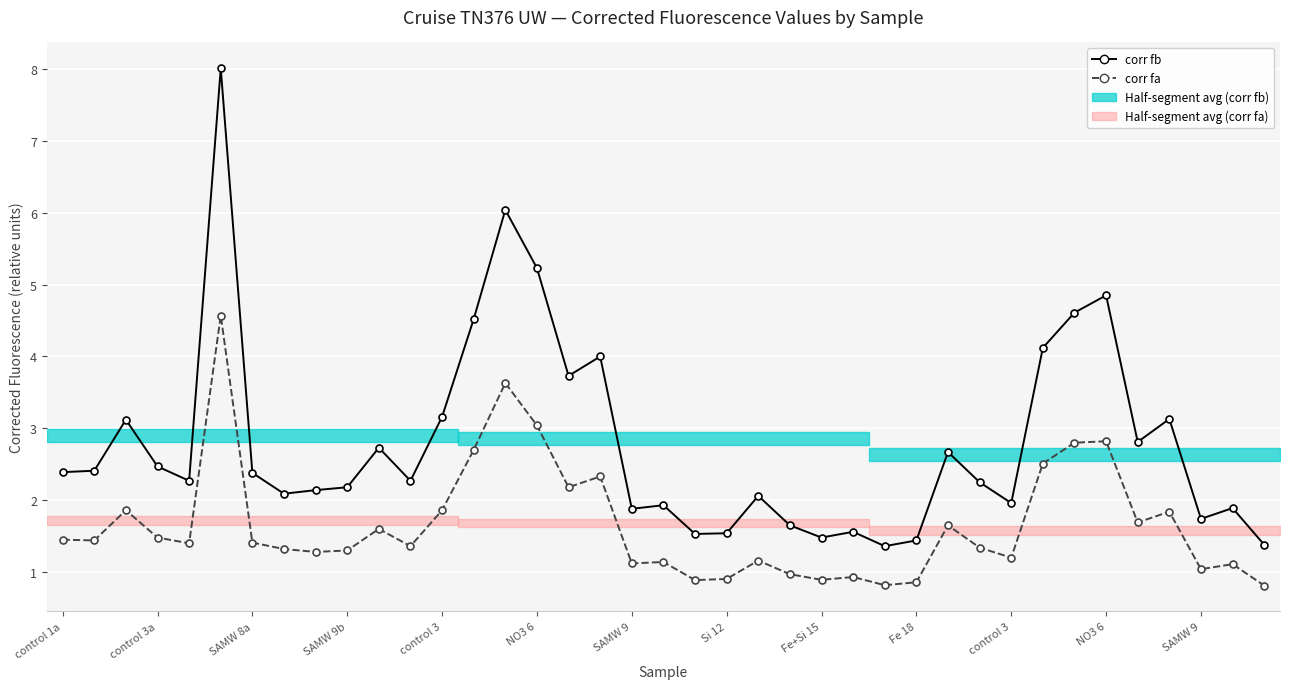

The corr fa series shows 3.9 at NO3 6. True or false?

False